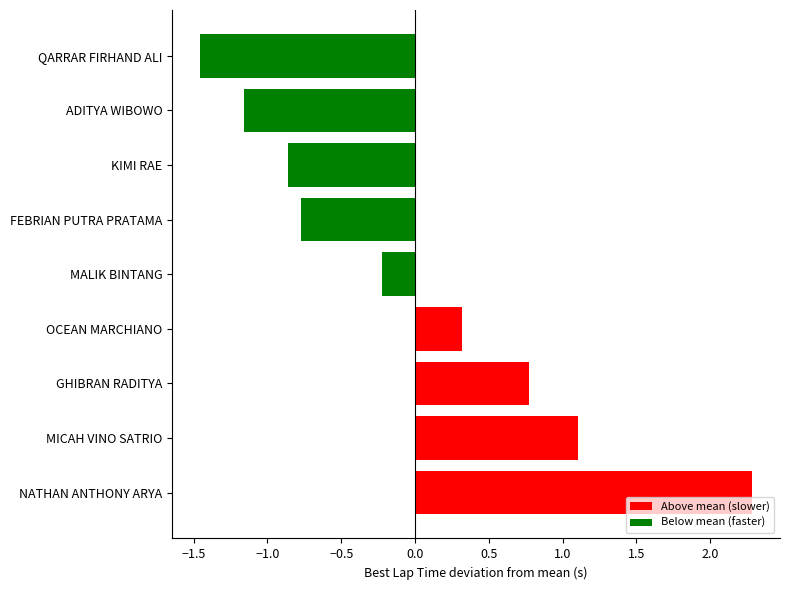

The value at FEBRIAN PUTRA PRATAMA is -0.8. True or false?

True